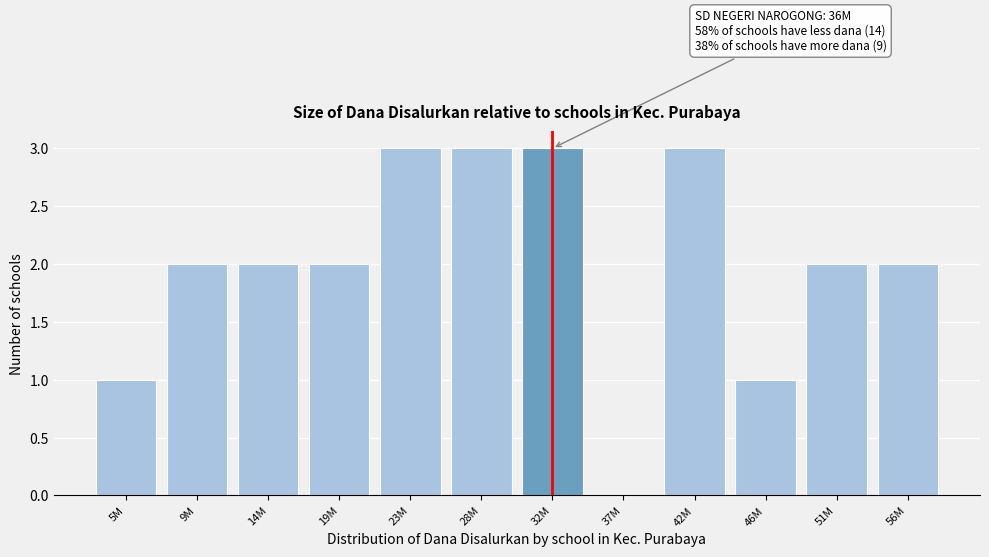

Reading right to left, list all the values displayed in this chart.

56M=2	51M=2	46M=1	42M=3	37M=0	32M=3	28M=3	23M=3	19M=2	14M=2	9M=2	5M=1